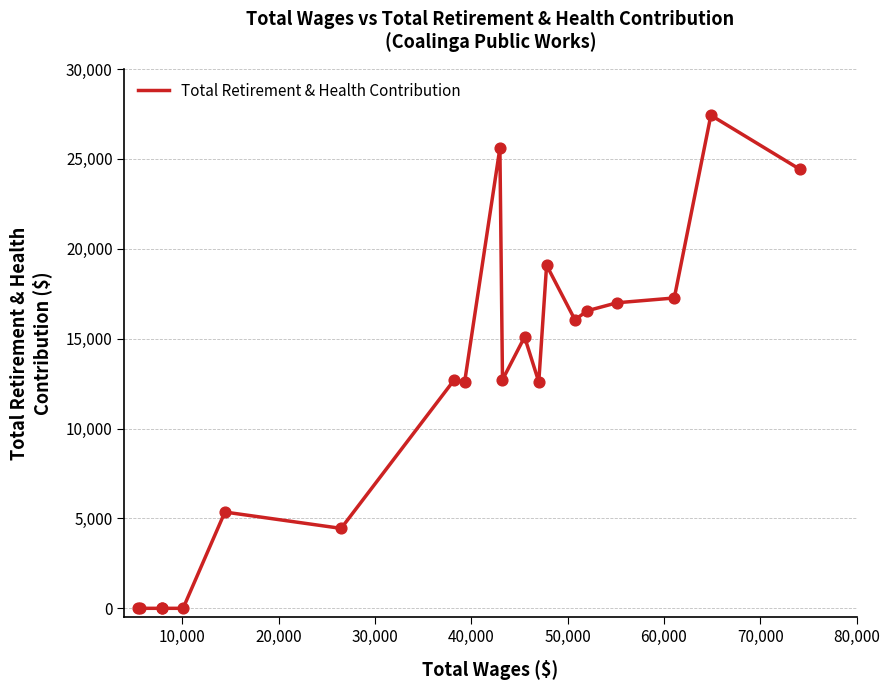

What is the change in value from 60,000 to 80,000?

+8144